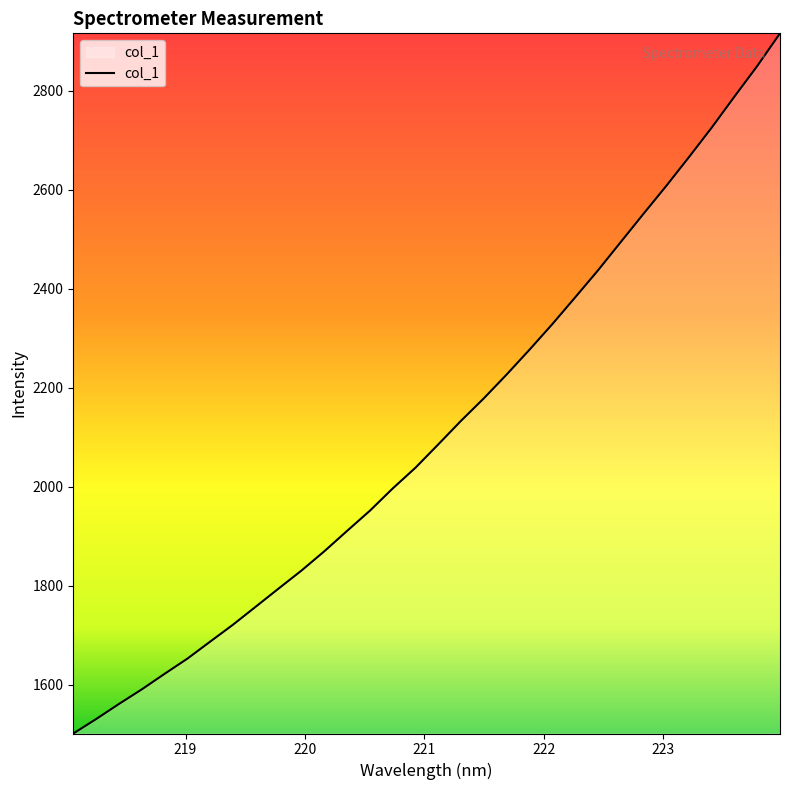

What is the greatest value displayed?

2915.4